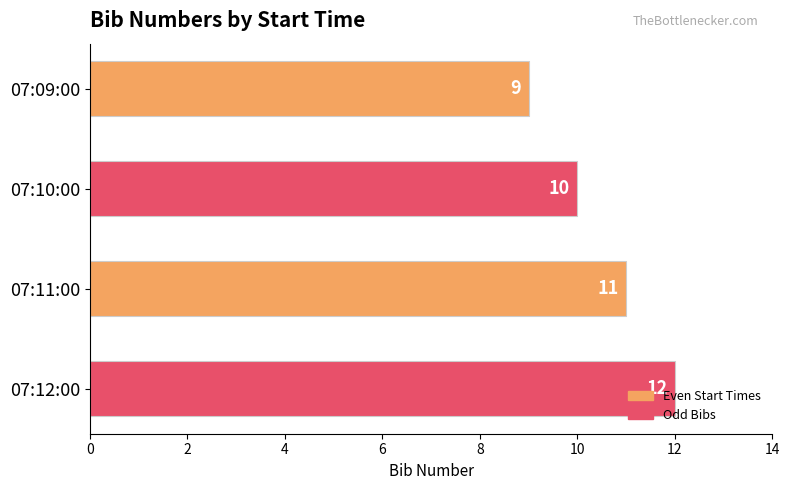

At which category does the chart reach its peak across all series?

07:12:00